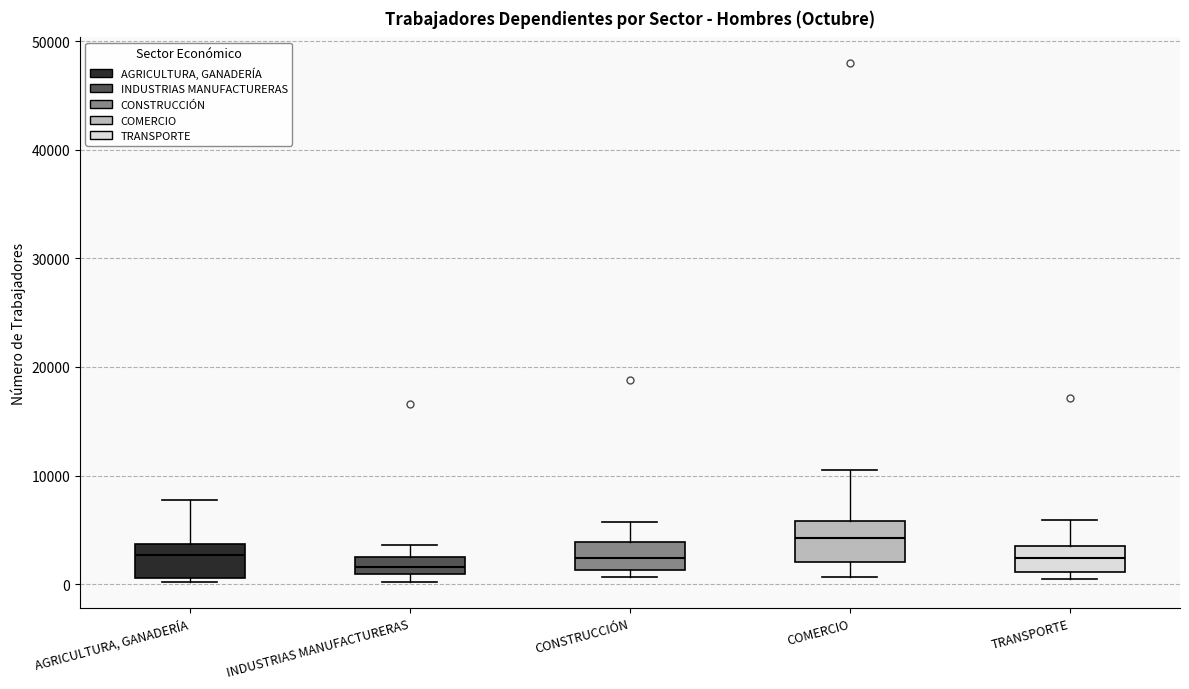

Which box's median line is the highest?

COMERCIO